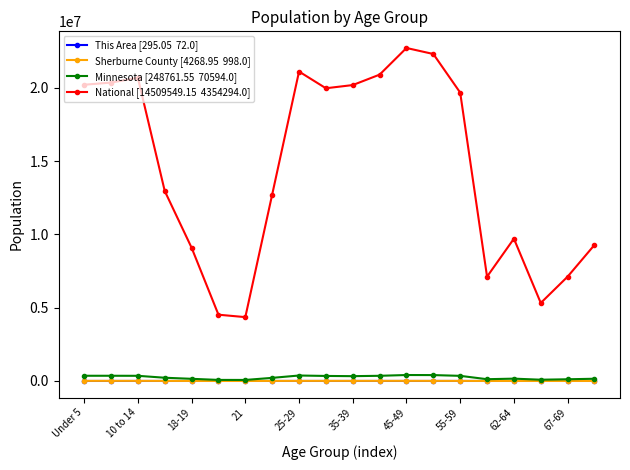

What is the maximum value shown in the chart?

22708591